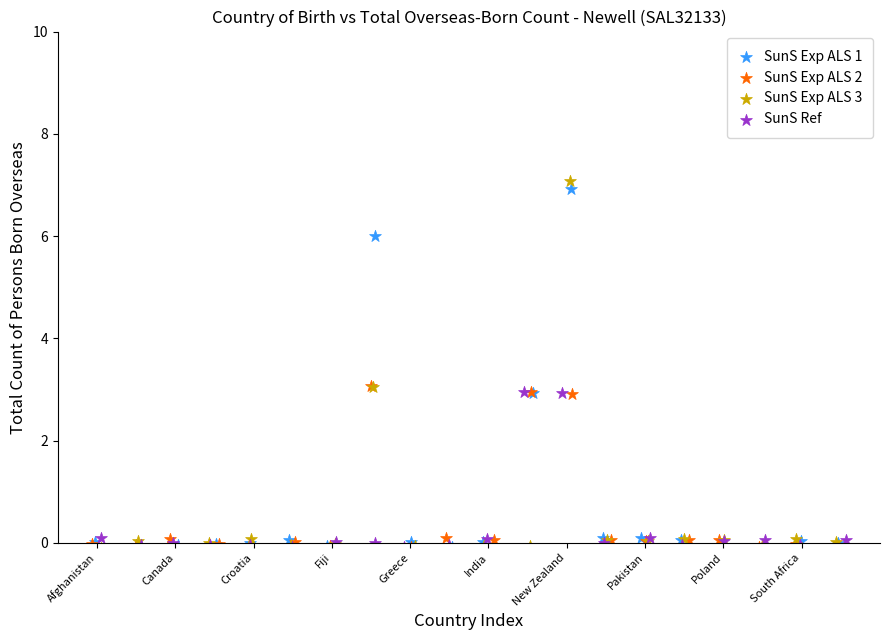

Which series has the widest spread of Y values?

SunS Exp ALS 3